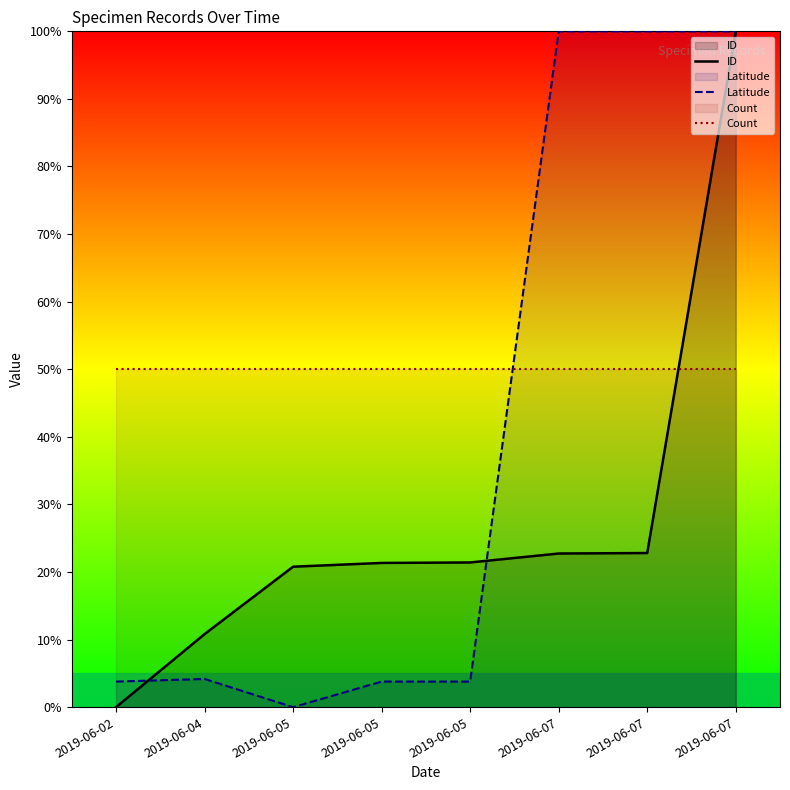

Reading left to right, what are all the values shown in this chart?

ID: 2019-06-02=0.0	2019-06-04=10.8	2019-06-05=20.8	2019-06-05=21.3	2019-06-05=21.4	2019-06-07=22.7	2019-06-07=22.8	2019-06-07=100.0
Latitude: 2019-06-02=3.8	2019-06-04=4.2	2019-06-05=0.0	2019-06-05=3.8	2019-06-05=3.8	2019-06-07=100.0	2019-06-07=100.0	2019-06-07=100.0
Count: 2019-06-02=50.0	2019-06-04=50.0	2019-06-05=50.0	2019-06-05=50.0	2019-06-05=50.0	2019-06-07=50.0	2019-06-07=50.0	2019-06-07=50.0